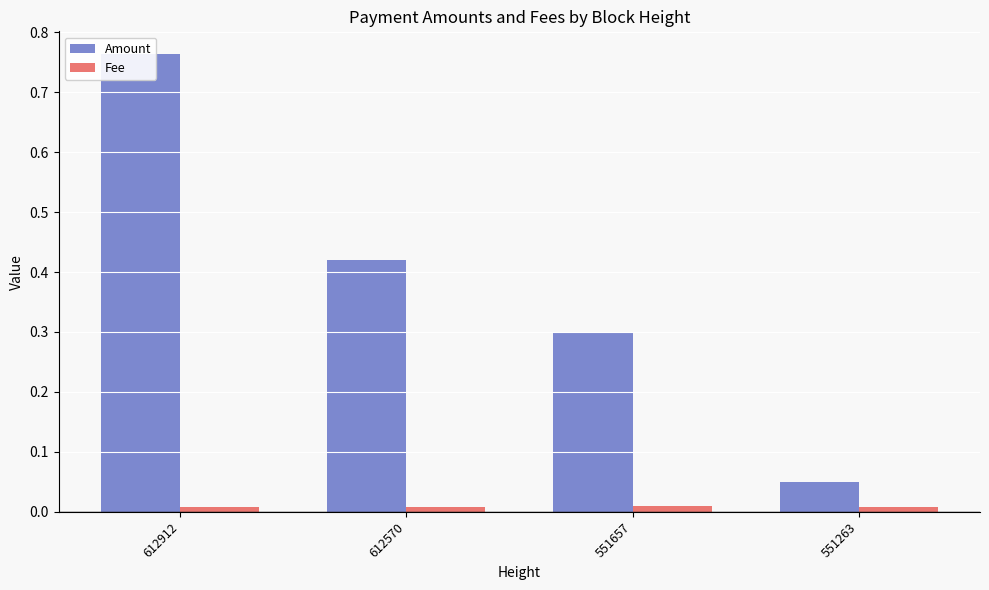

Which category has the highest value in the Fee series?

551657